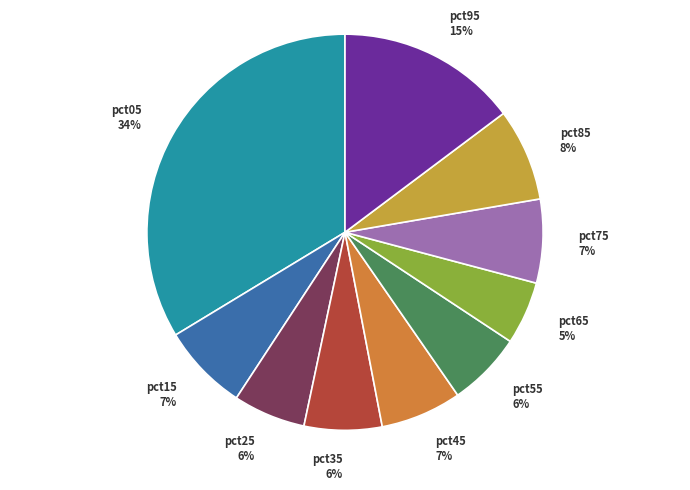

Does pct55 represent more than half of the total?

No